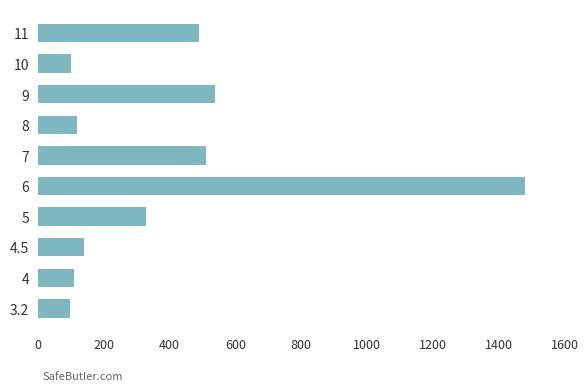

At which label is the value closest to 788?

9